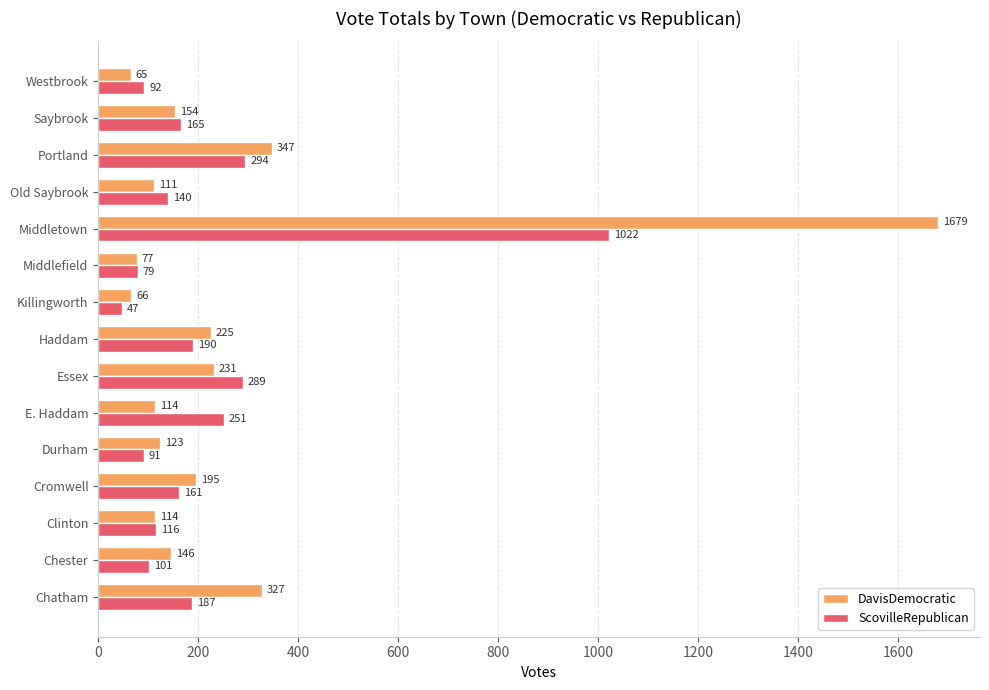

What is the sum of all DavisDemocratic values?

3974